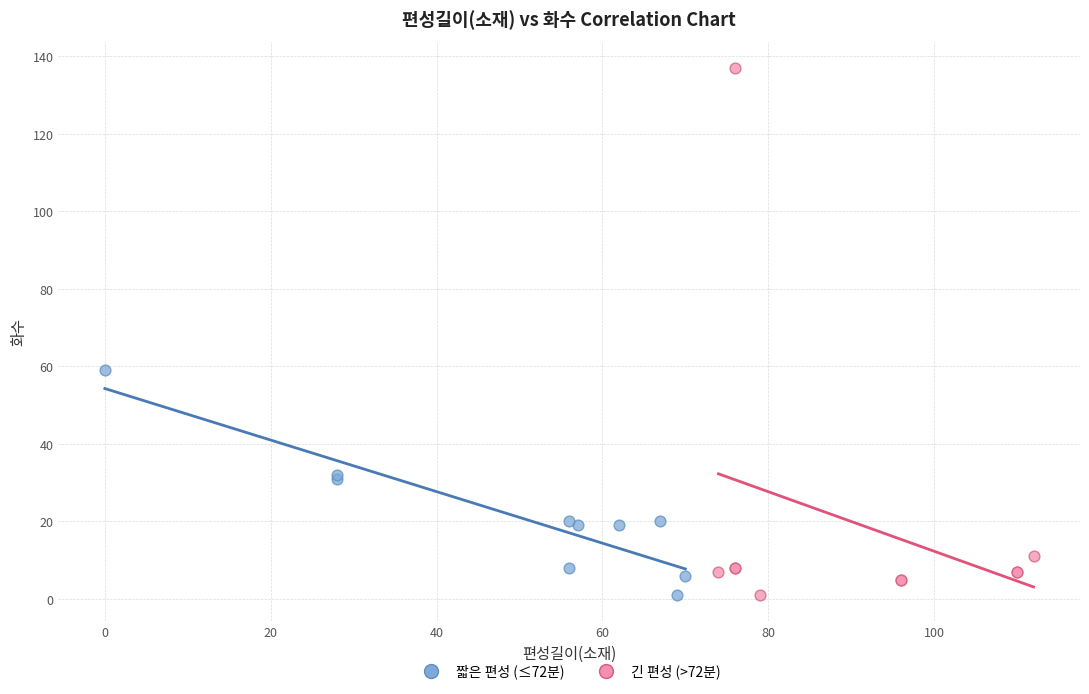

Which series has the widest spread of Y values?

긴 편성 (>72분)